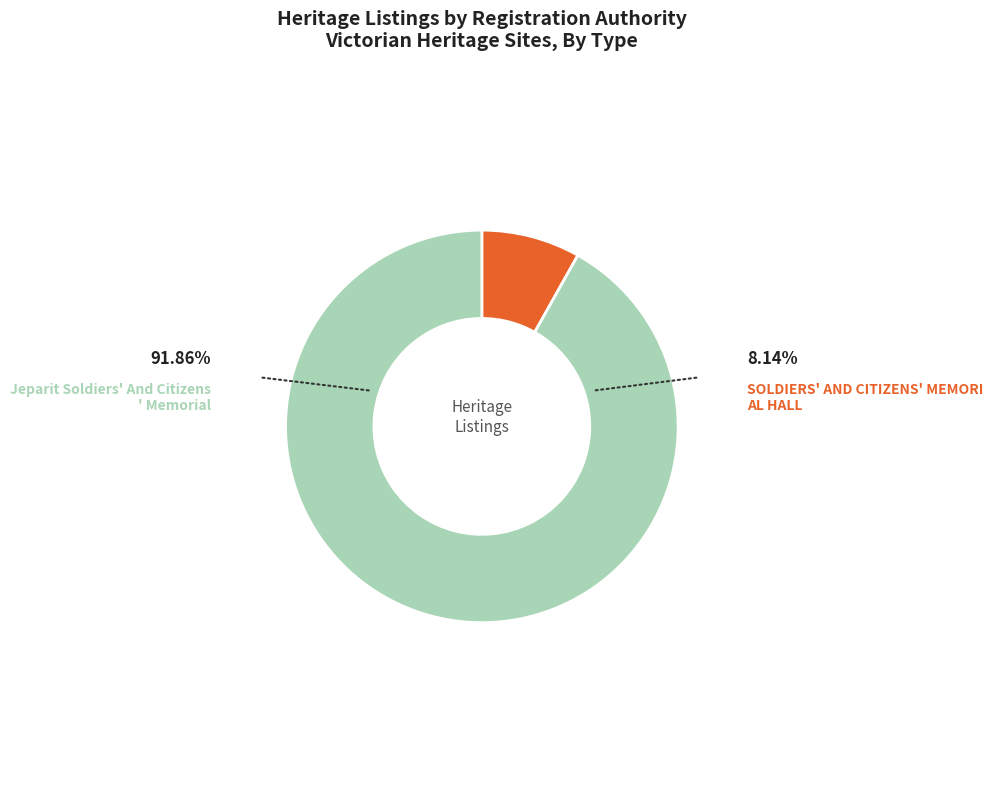

Which category accounts for the majority?

Jeparit Soldiers' And Citizens' Memorial